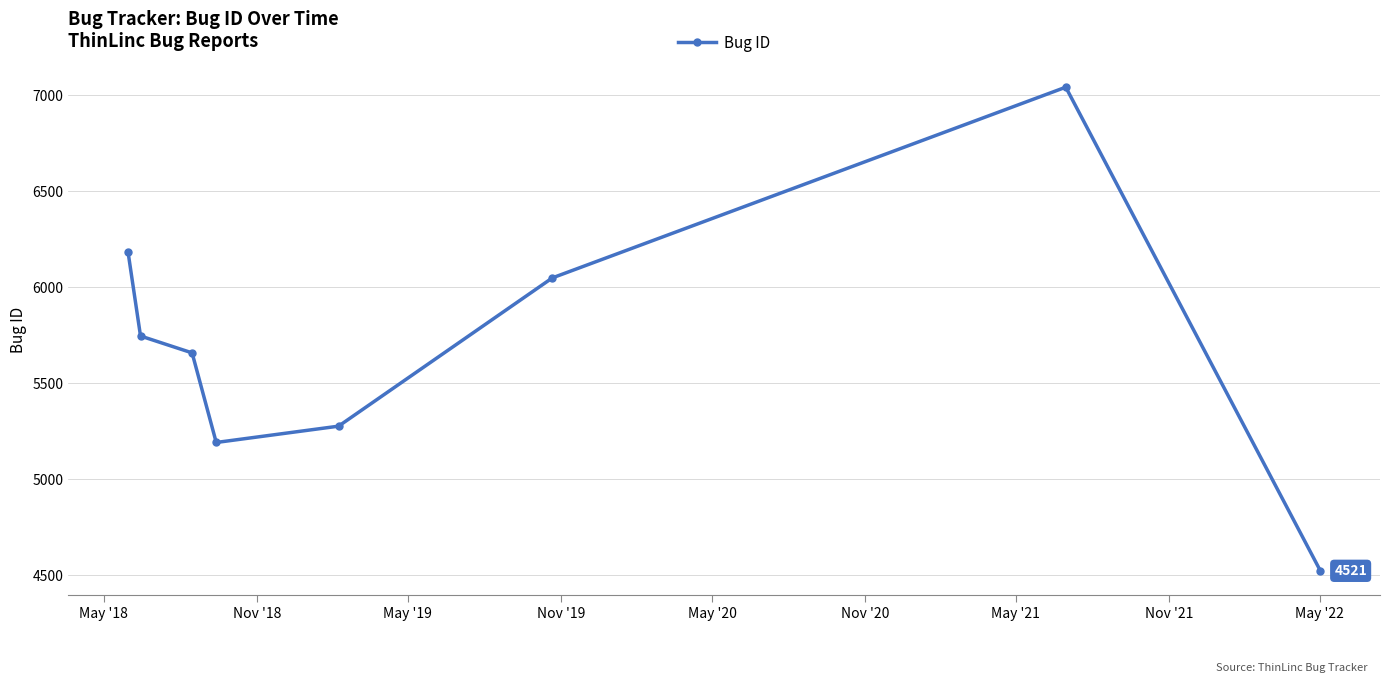

What is the greatest value displayed?

7042